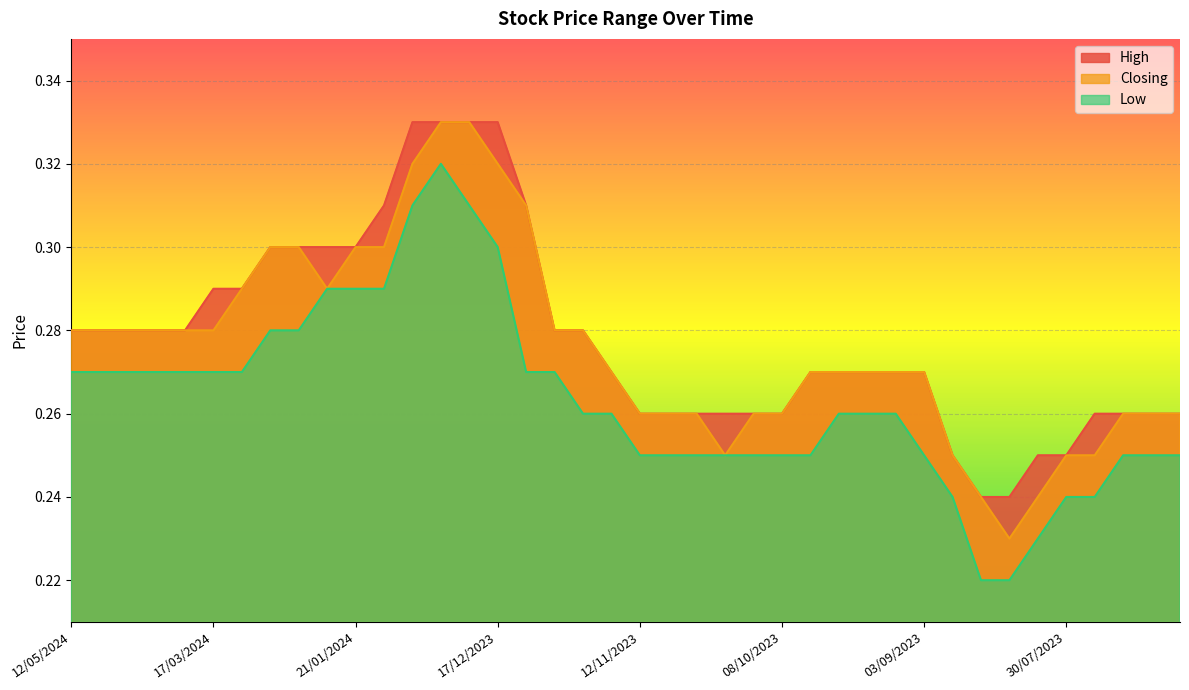

What is the label of the 4th point from the left?

07/04/2024